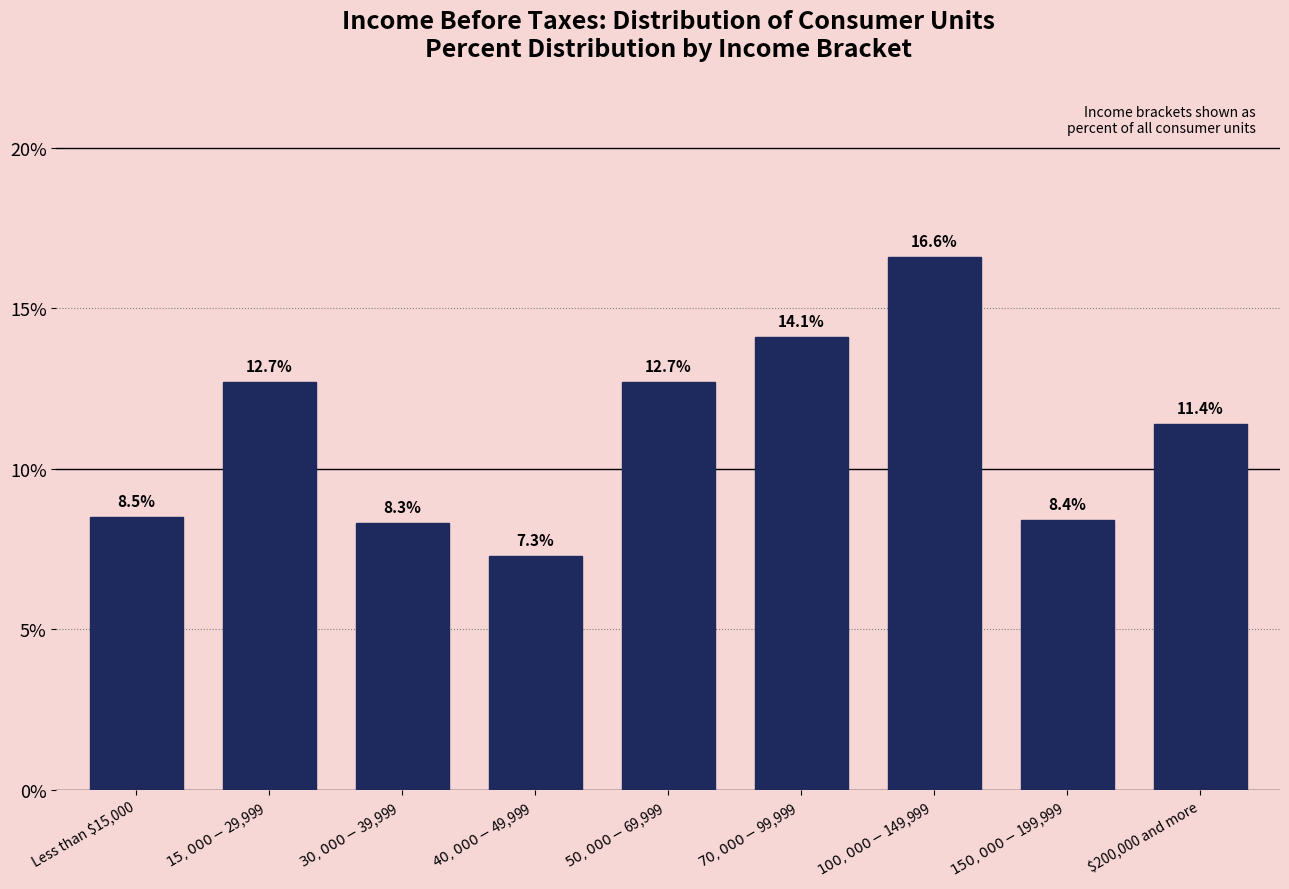

Reading left to right, transcribe all the data shown in this chart.

8.5	12.7	8.3	7.3	12.7	14.1	16.6	8.4	11.4